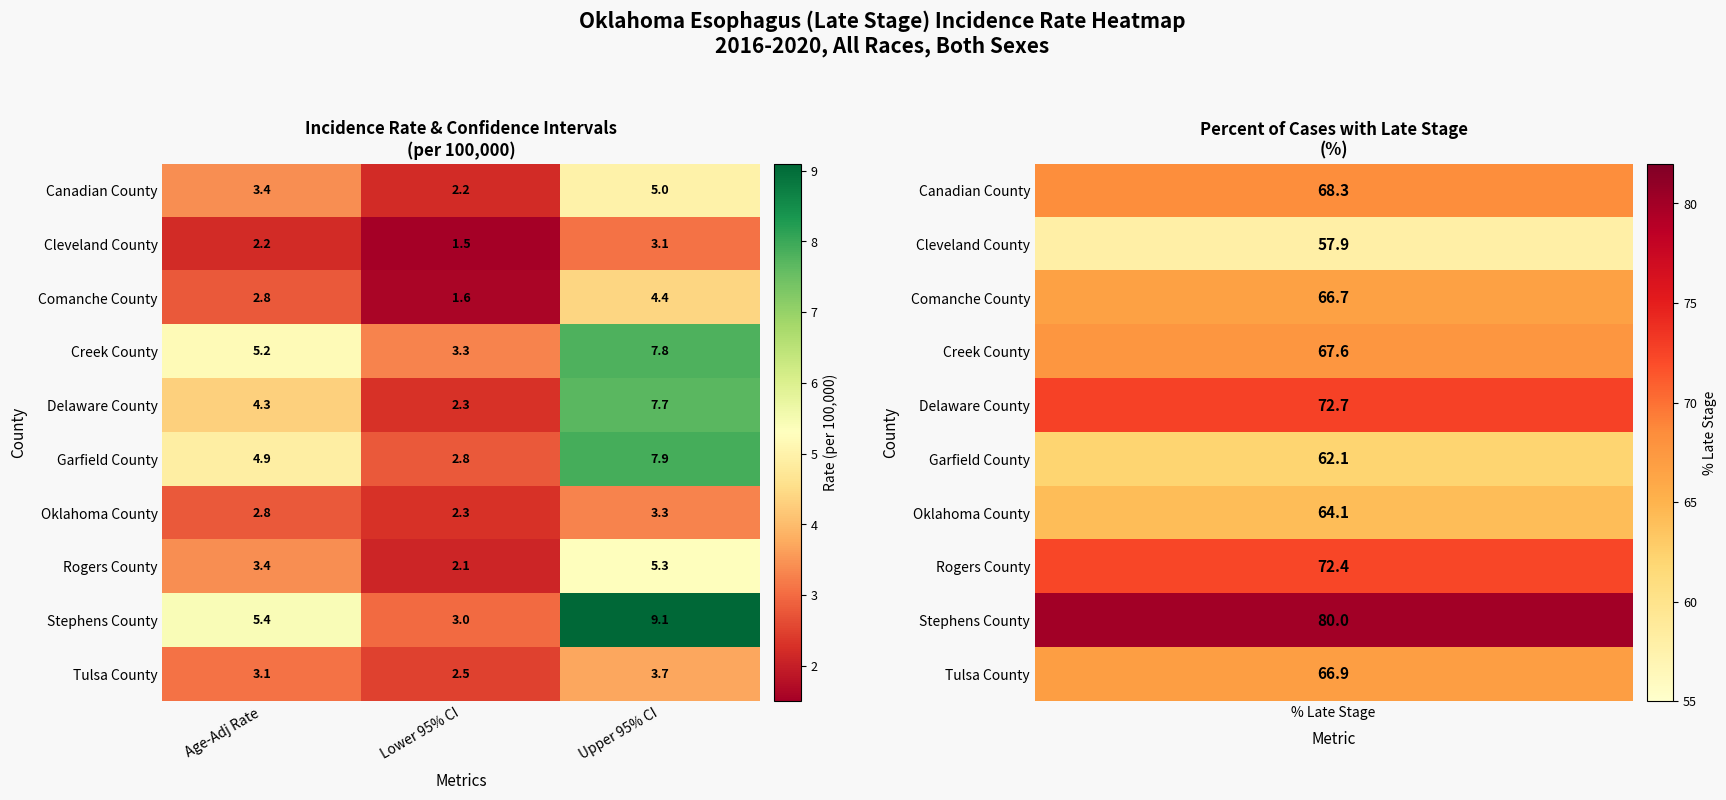

Which series has the largest total across all categories?

Stephens County